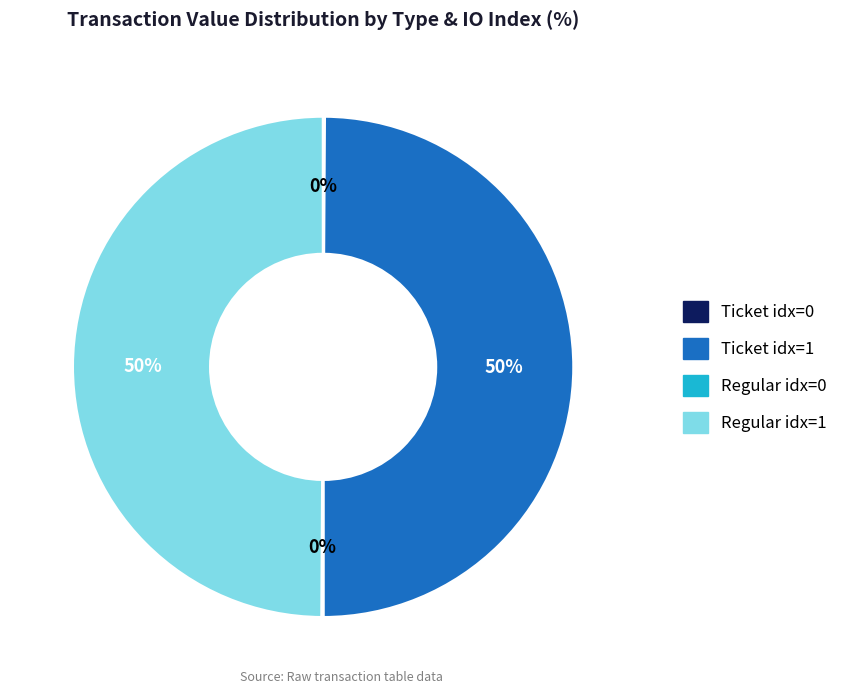

To the nearest percent, what is the difference between the largest and smallest slice percentages?

50%